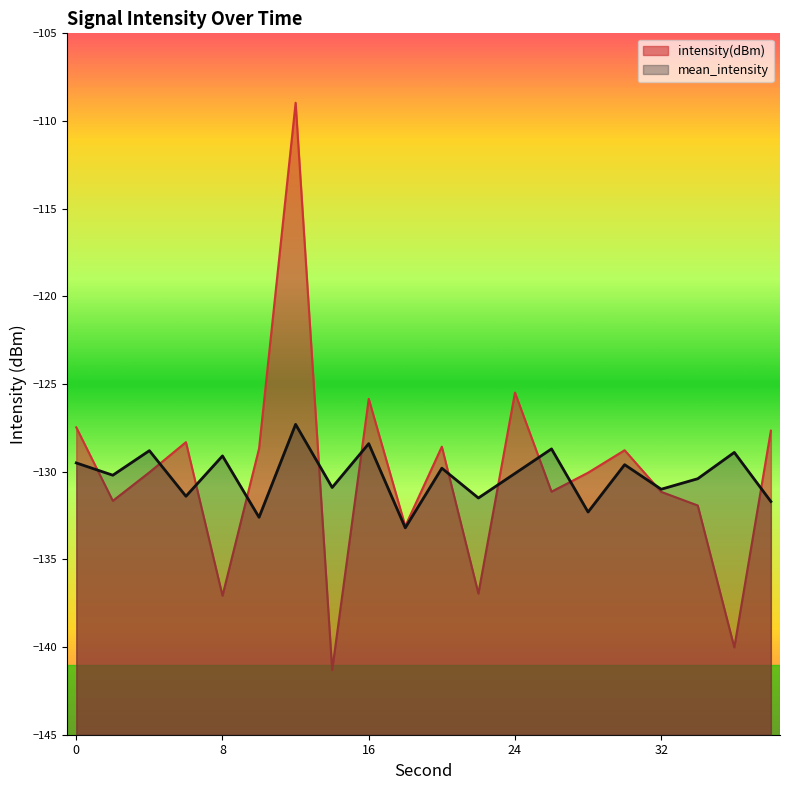

Where is the first local minimum for mean_intensity?

2